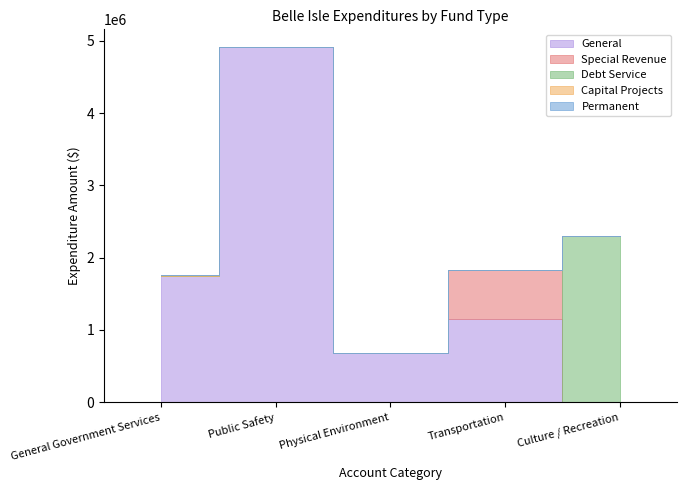

How many distinct data groups are displayed?

5